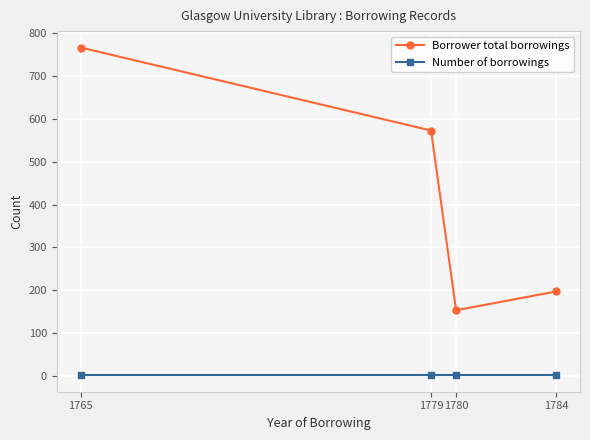

Rank the series by their average value, from lowest to highest.

Number of borrowings, Borrower total borrowings